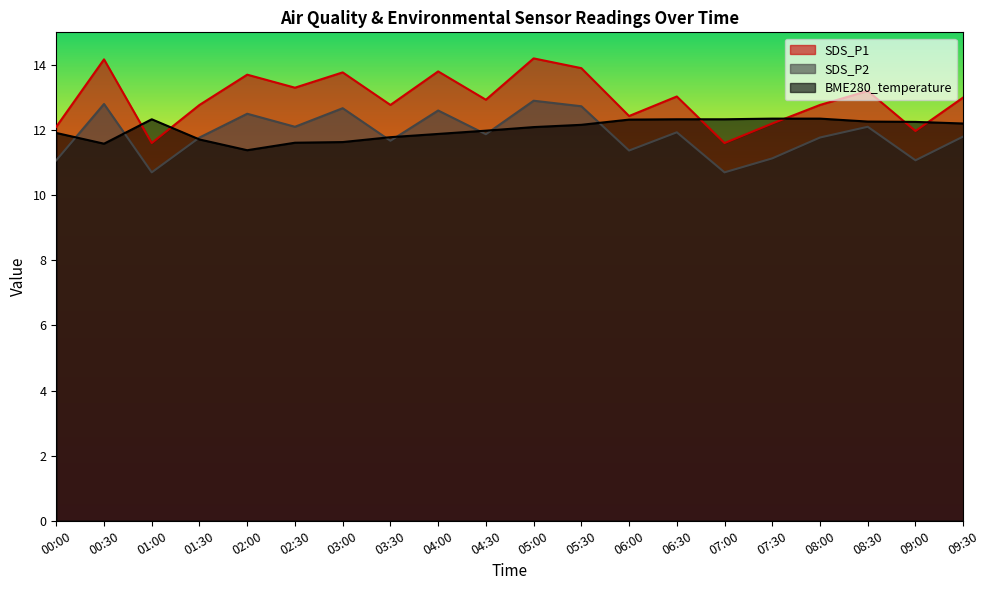

At which label is SDS_P2 closest to 11?

00:00